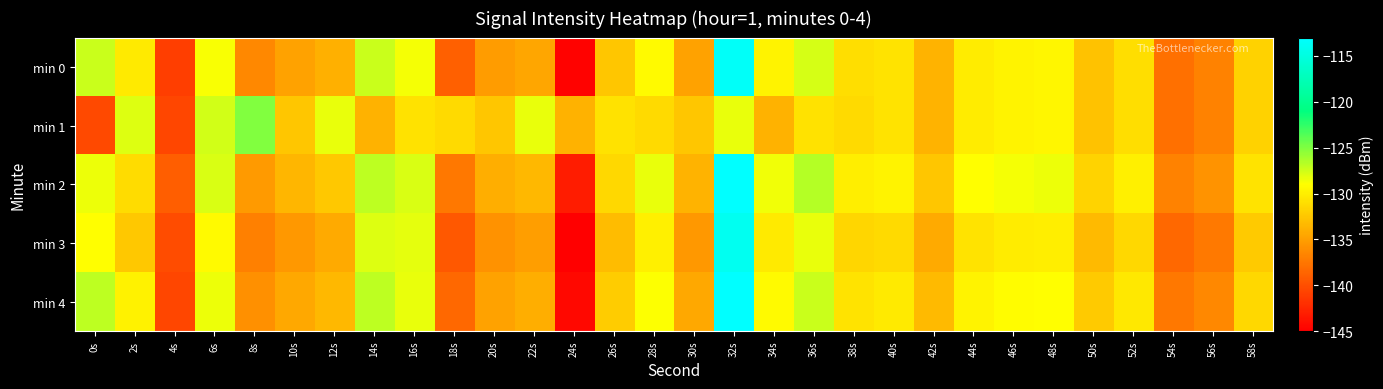

Reading left to right, list all the values displayed in this chart.

min 0: 0s=-127.3	2s=-130.4	4s=-141.1	6s=-128.9	8s=-136.4	10s=-134.8	12s=-133.9	14s=-127.4	16s=-128.7	18s=-138.9	20s=-135.2	22s=-134.5	24s=-144.8	26s=-132.6	28s=-129.3	30s=-134.8	32s=-113.4	34s=-129.7	36s=-127.7	38s=-131.1	40s=-130.7	42s=-133.7	44s=-130.2	46s=-129.7	48s=-129.5	50s=-132.8	52s=-131.0	54s=-137.9	56s=-136.8	58s=-131.8
min 1: 0s=-140.4	2s=-127.9	4s=-140.6	6s=-127.6	8s=-125.1	10s=-132.5	12s=-128.3	14s=-133.8	16s=-130.9	18s=-131.3	20s=-132.5	22s=-128.3	24s=-133.8	26s=-130.9	28s=-131.3	30s=-132.5	32s=-128.3	34s=-133.8	36s=-130.9	38s=-131.3	40s=-130.7	42s=-133.7	44s=-130.2	46s=-129.7	48s=-129.5	50s=-132.8	52s=-131.0	54s=-137.9	56s=-136.8	58s=-131.8
min 2: 0s=-128.5	2s=-131.2	4s=-139.1	6s=-127.8	8s=-135.3	10s=-133.6	12s=-132.5	14s=-126.9	16s=-127.8	18s=-137.5	20s=-134.1	22s=-133.4	24s=-143.2	26s=-131.5	28s=-128.3	30s=-133.7	32s=-112.4	34s=-128.6	36s=-126.7	38s=-130.1	40s=-129.7	42s=-132.6	44s=-129.1	46s=-128.7	48s=-128.5	50s=-131.7	52s=-130.0	54s=-136.8	56s=-135.7	58s=-130.7
min 3: 0s=-129.1	2s=-132.4	4s=-140.2	6s=-129.3	8s=-137.0	10s=-135.4	12s=-134.3	14s=-127.9	16s=-128.2	18s=-139.5	20s=-135.8	22s=-135.1	24s=-145.3	26s=-133.2	28s=-129.9	30s=-135.4	32s=-114.0	34s=-130.3	36s=-128.3	38s=-131.6	40s=-131.3	42s=-134.3	44s=-130.7	46s=-130.2	48s=-130.1	50s=-133.3	52s=-131.5	54s=-138.4	56s=-137.3	58s=-132.3
min 4: 0s=-126.9	2s=-129.8	4s=-140.6	6s=-128.4	8s=-136.0	10s=-134.4	12s=-133.4	14s=-126.9	16s=-128.3	18s=-138.5	20s=-134.8	22s=-134.1	24s=-144.4	26s=-132.2	28s=-128.9	30s=-134.4	32s=-113.0	34s=-129.3	36s=-127.3	38s=-130.7	40s=-130.3	42s=-133.3	44s=-129.7	46s=-129.2	48s=-129.1	50s=-132.3	52s=-130.5	54s=-137.5	56s=-136.4	58s=-131.4